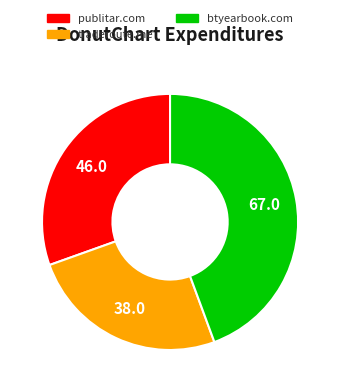

Count the number of slices in the pie.

3